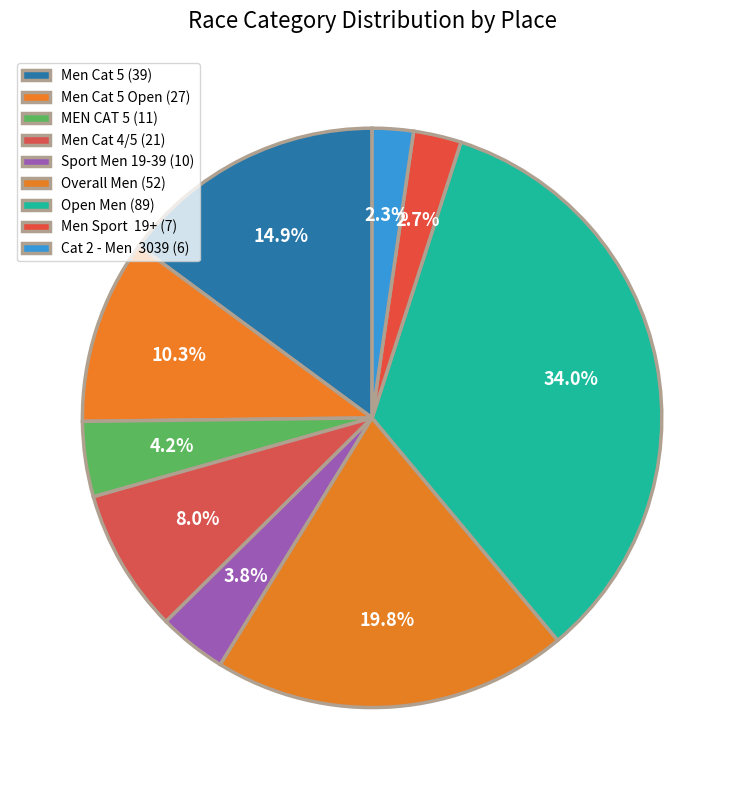

How many segments does this pie chart have?

9